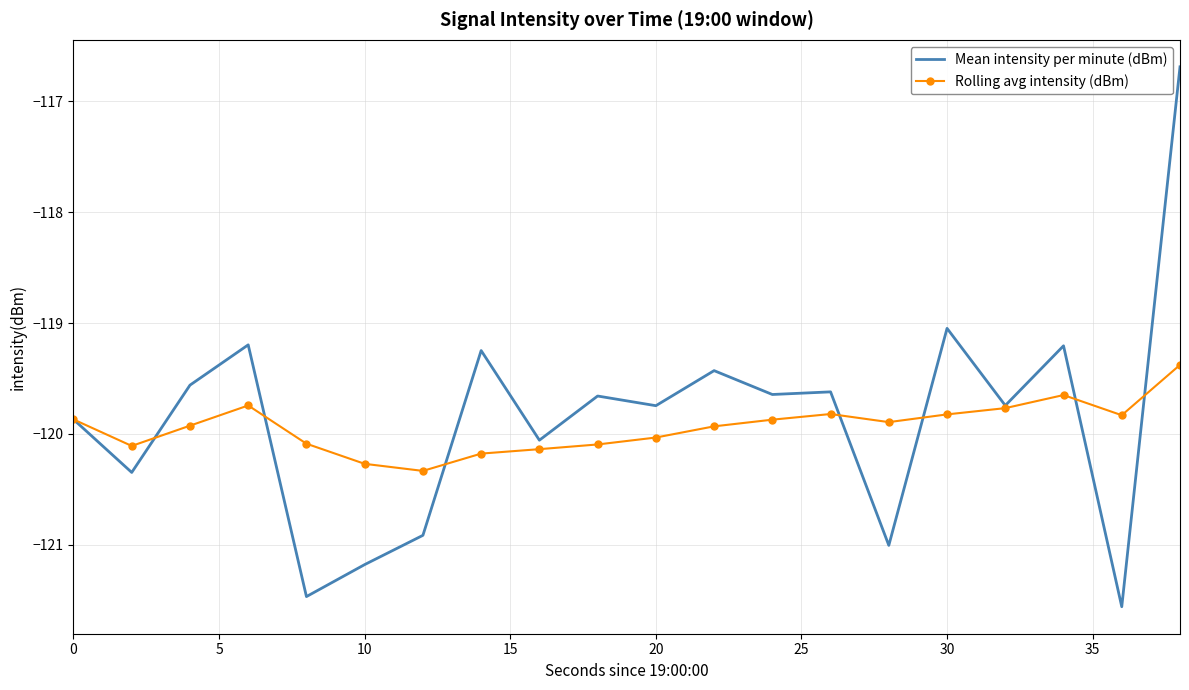

Which series has the largest range (max minus min)?

Mean intensity per minute (dBm)